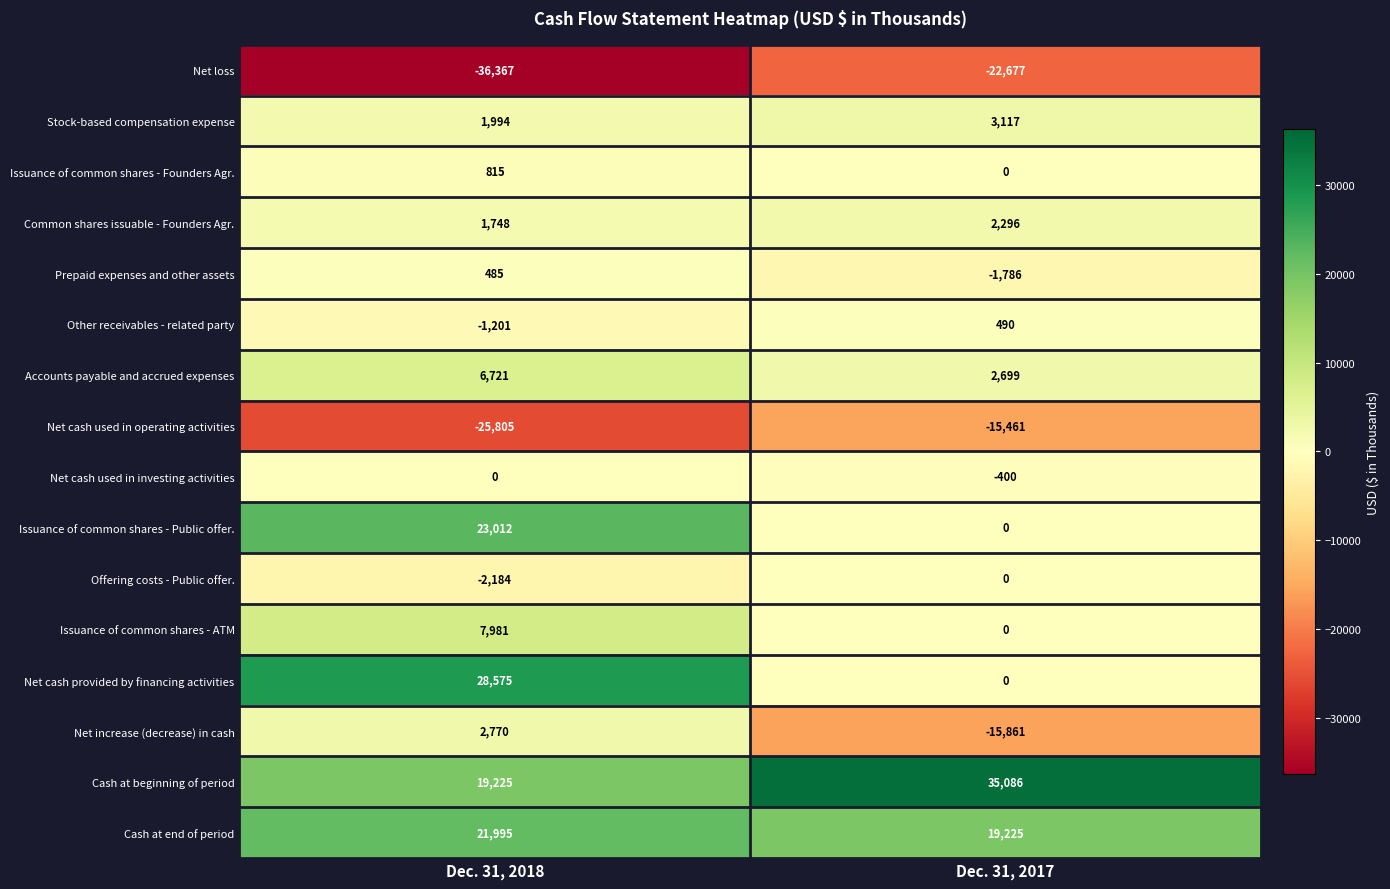

What is the total value across all series at Dec. 31, 2017?

6728